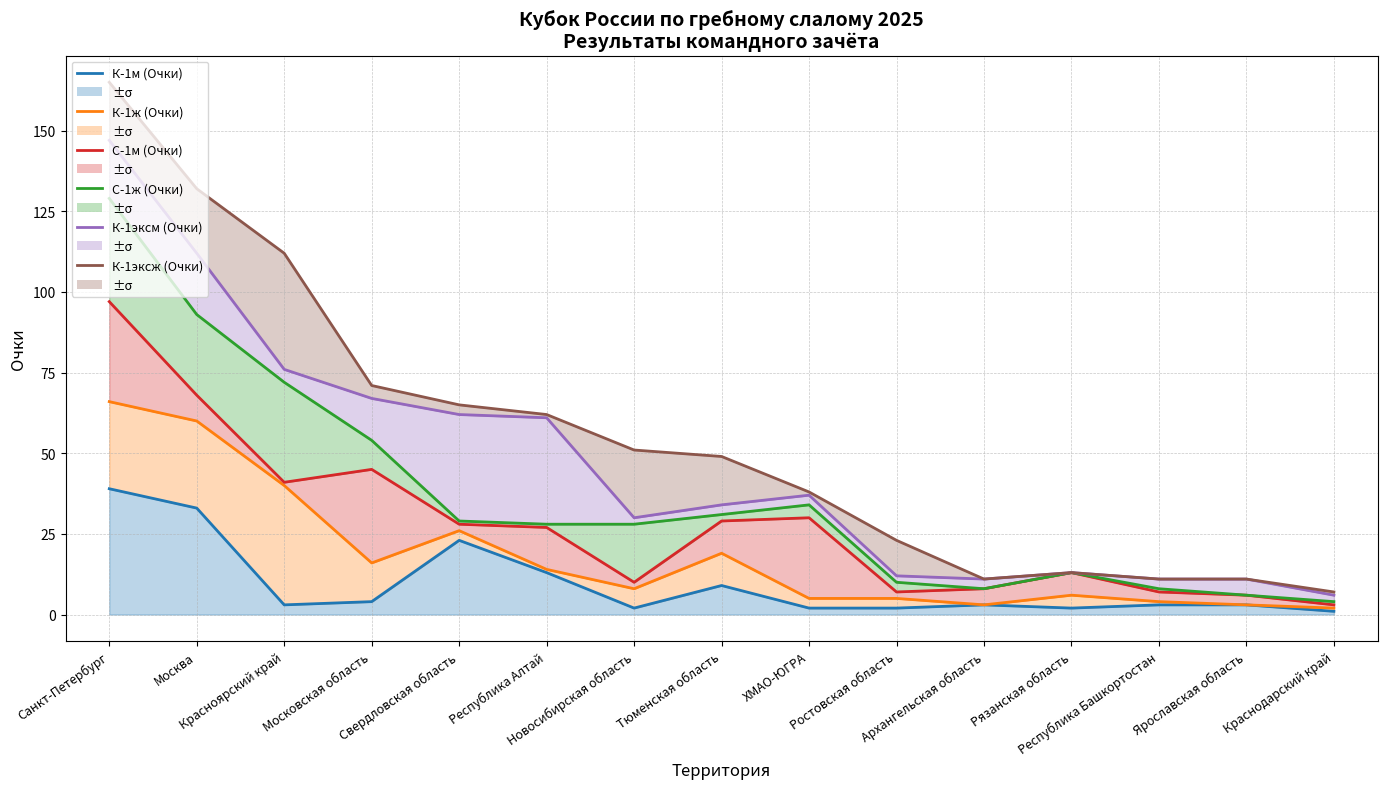

Does the chart have visible grid lines?

Yes